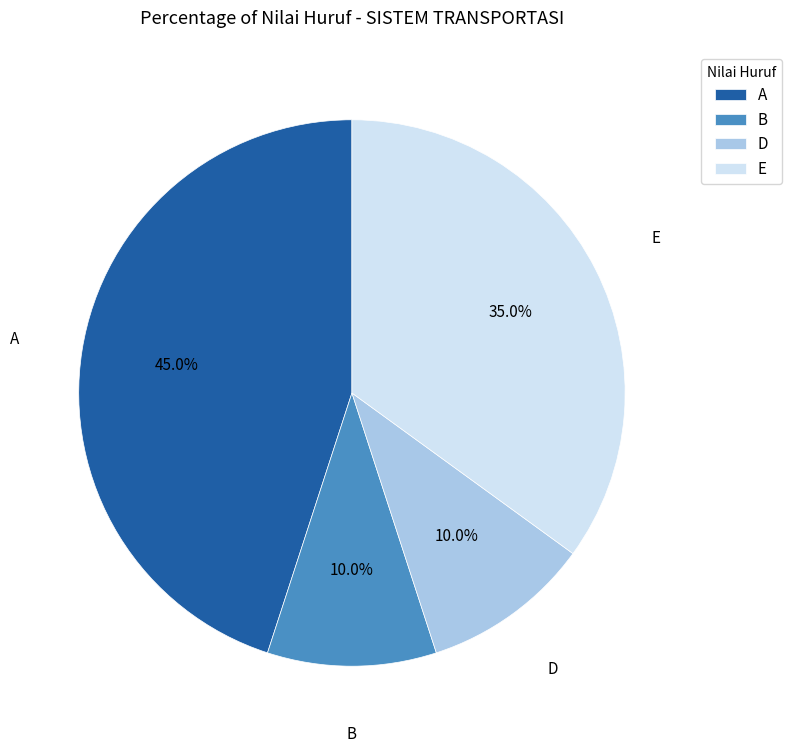

To the nearest percent, what is the combined percentage of A and E?

80%